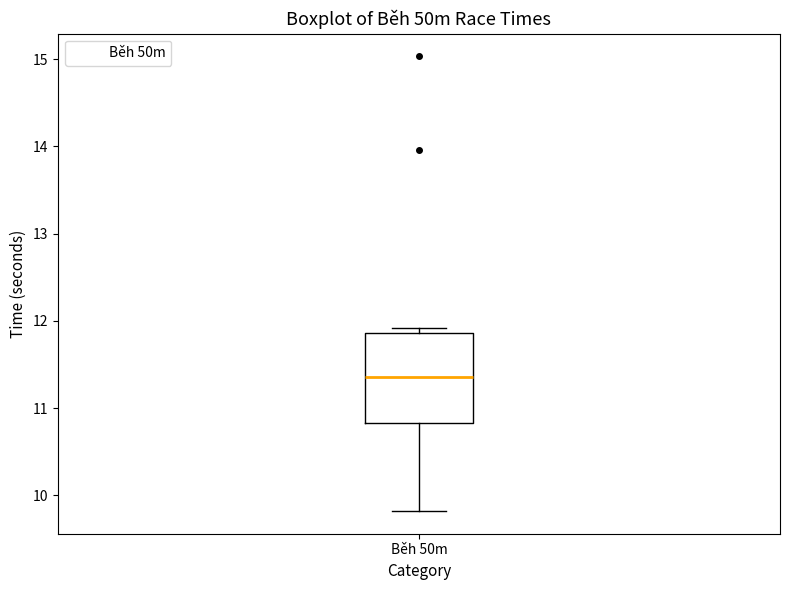

Transcribe this box plot: give where the median line is, the range the box spans, and where the two whiskers end, as read against the y-axis. The values are not printed on the chart, so give them approximately, as read against the axis.

median 11.4, box 10.8 to 11.9, whiskers 9.8 to 11.9 (just above the box's upper edge)